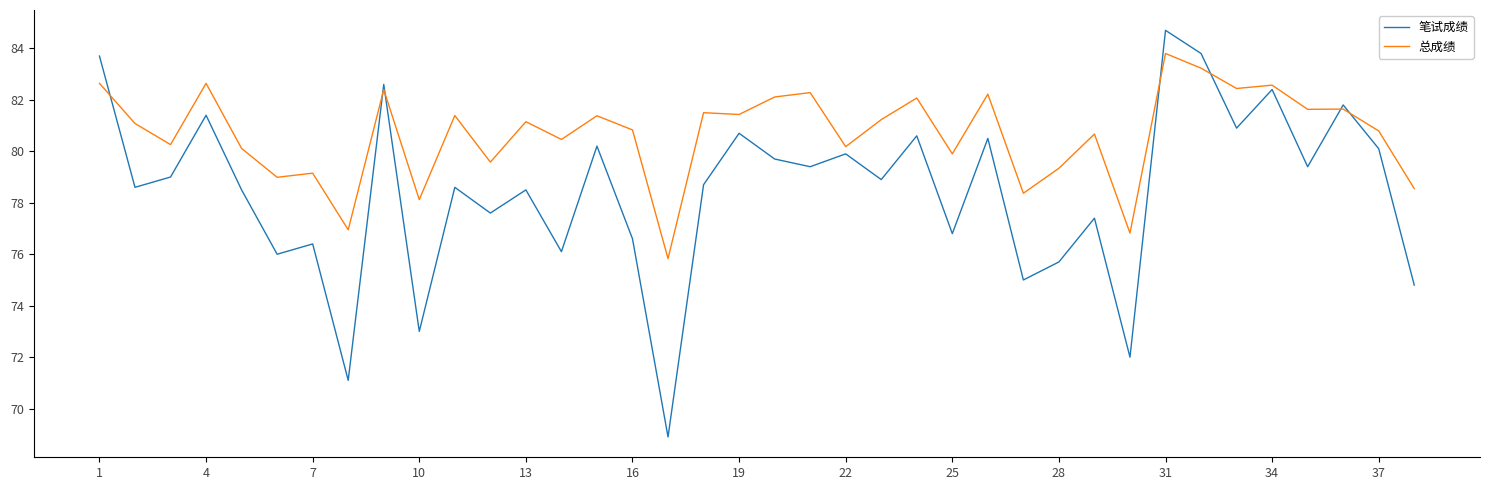

Which series has the largest total across all categories?

总成绩